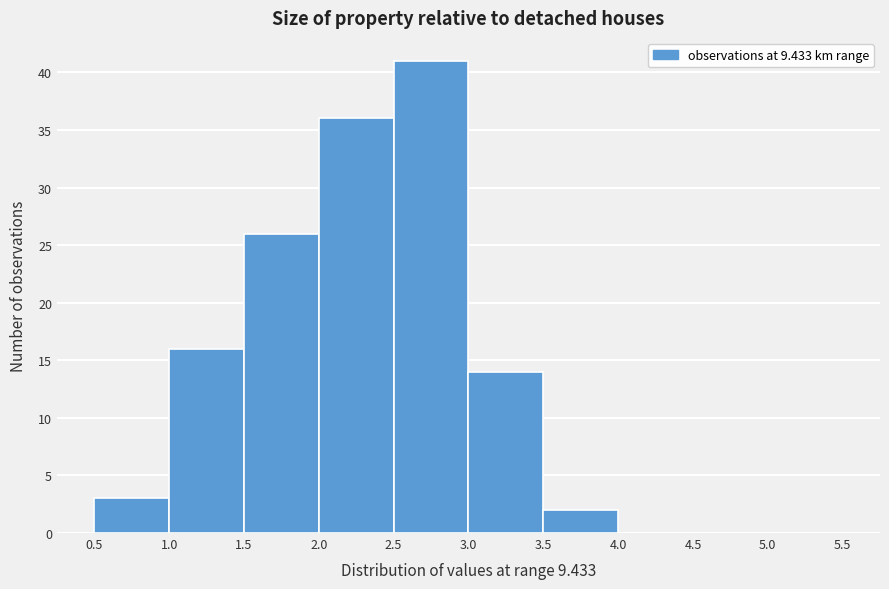

Reading left to right, list every bar in this chart as the range it spans on the x-axis followed by its height. The values are not printed on the chart, so give them approximately, as read against the axis.

0.5 to 1.0: 3
1.0 to 1.5: 16
1.5 to 2.0: 26
2.0 to 2.5: 36
2.5 to 3.0: 41
3.0 to 3.5: 14
3.5 to 4.0: 2
4.0 to 4.5: 0
4.5 to 5.0: 0
5.0 to 5.5: 0